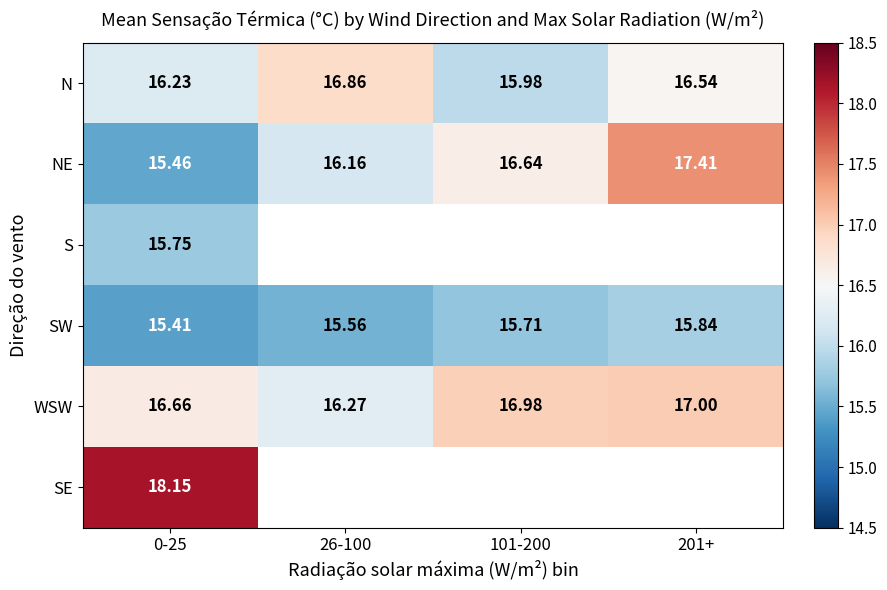

Is the value of SW at 101-200 greater than the value of NE at 26-100?

No